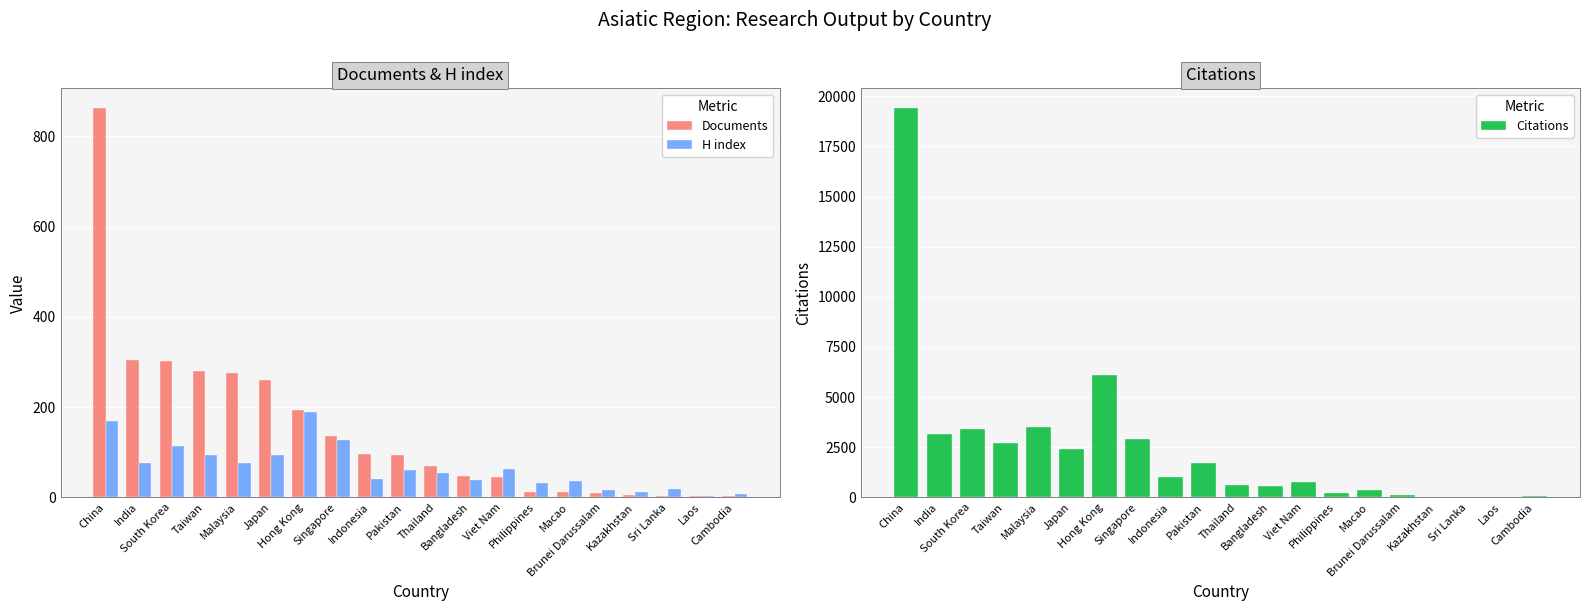

Rank the series by their maximum value, from lowest to highest.

H index, Documents, Citations